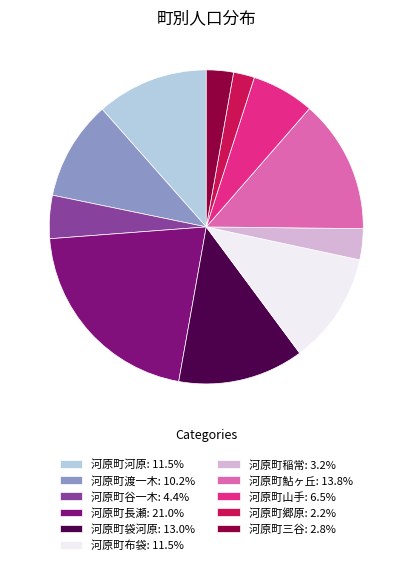

Does any single category account for the majority?

No